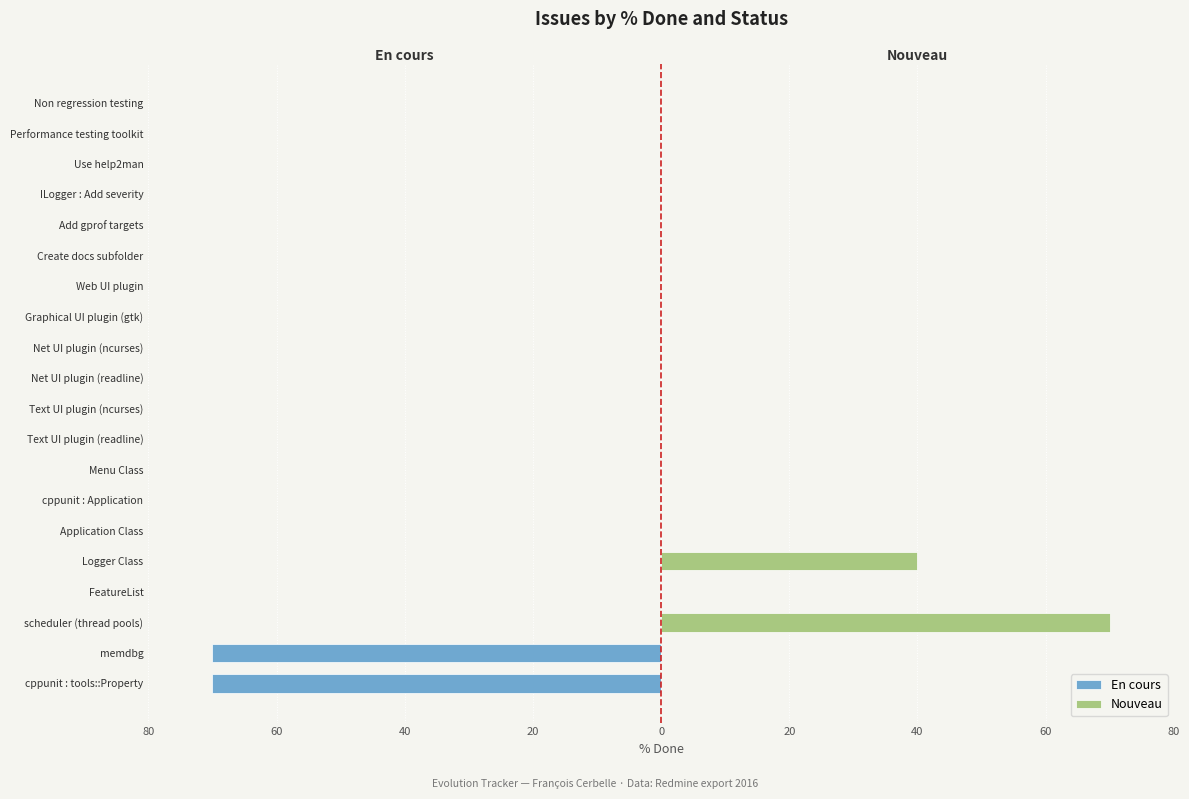

Is it true that Nouveau equals 0 at Create docs subfolder?

True